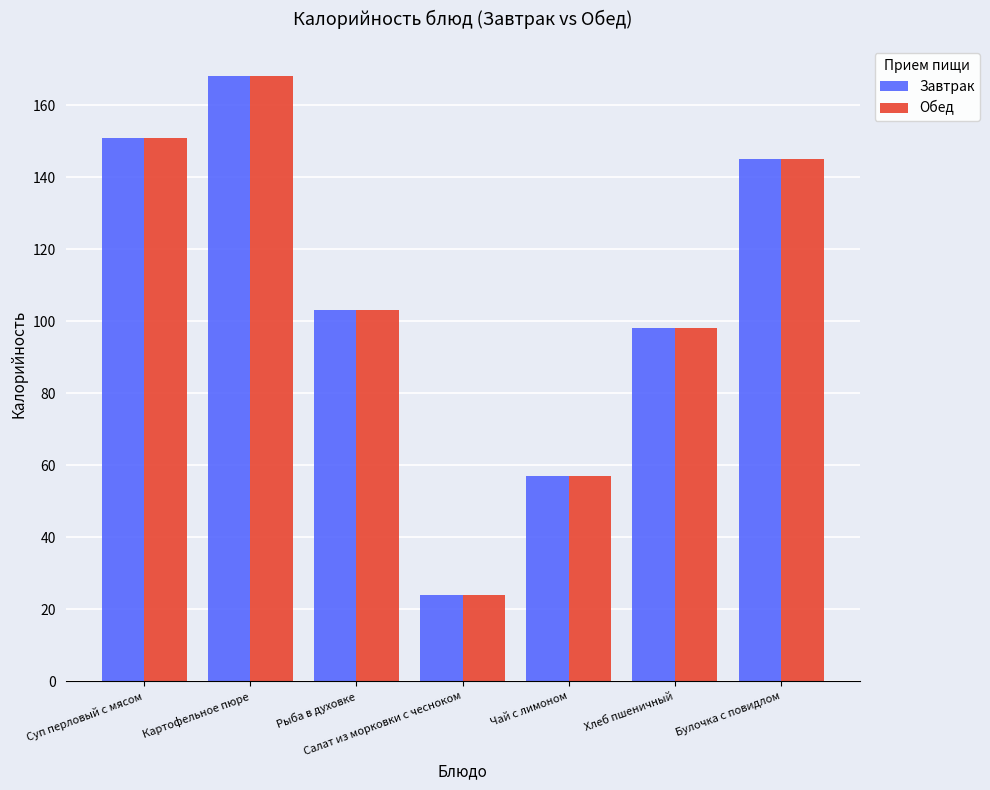

What is the label of the 6th bar from the left?

Хлеб пшеничный